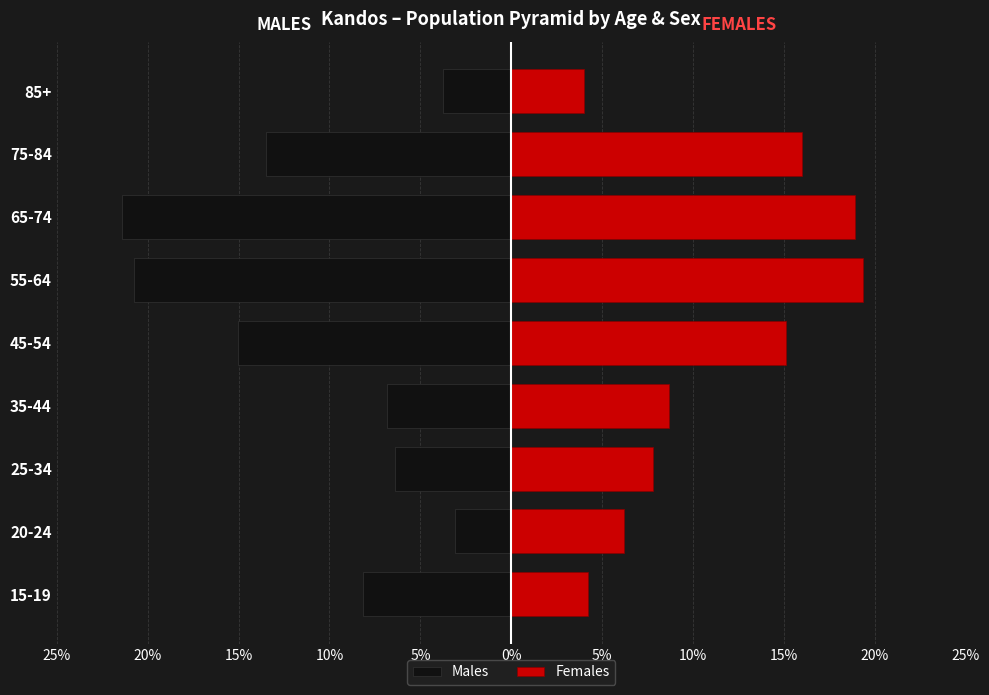

What value does the Males series have at 20%?

-3.1